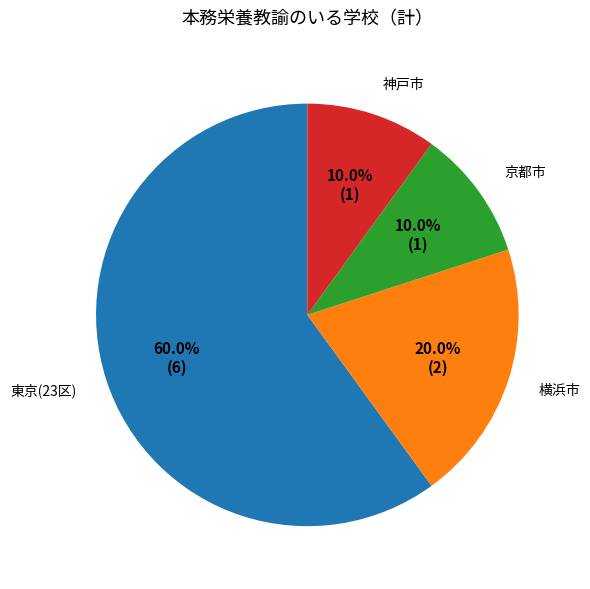

What is the largest slice in the pie chart?

東京(23区)